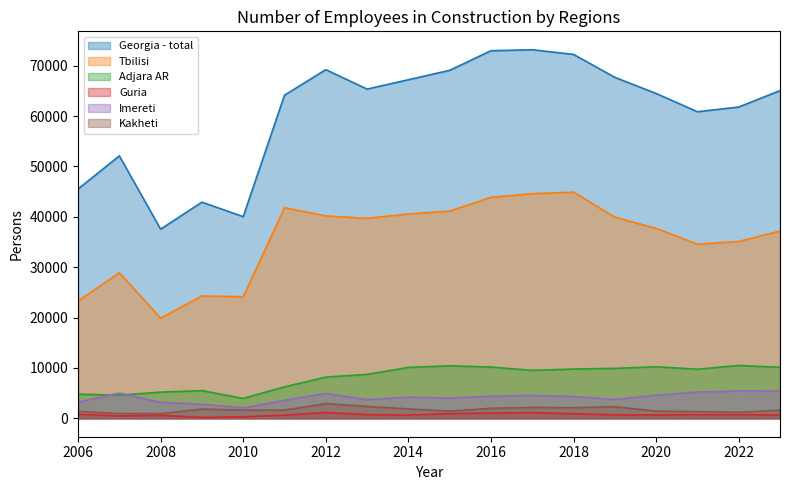

True or false: Guria and Kakheti cross at least once.

False